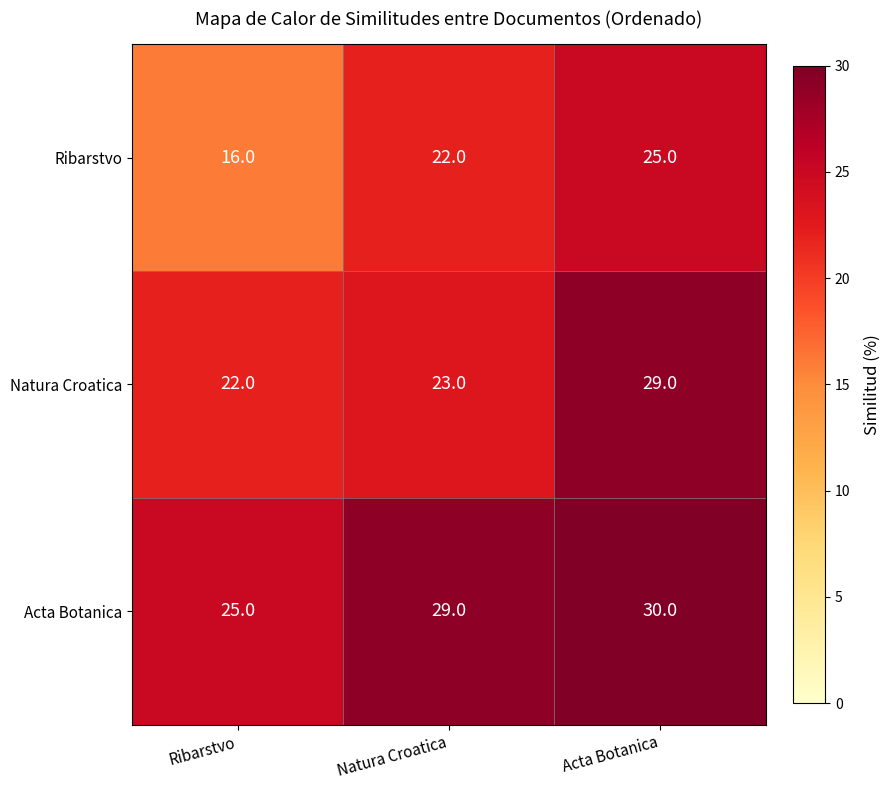

What is the difference between the highest and lowest values at Acta Botanica?

5